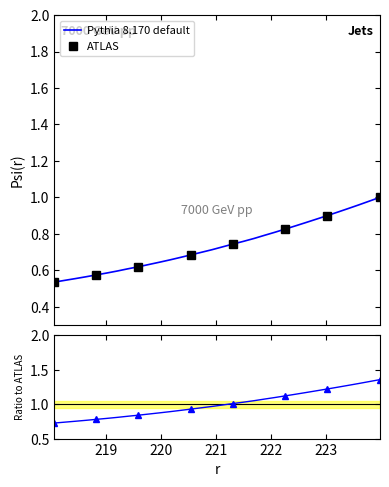

True or false: the data shows 1.9 at 26.

False